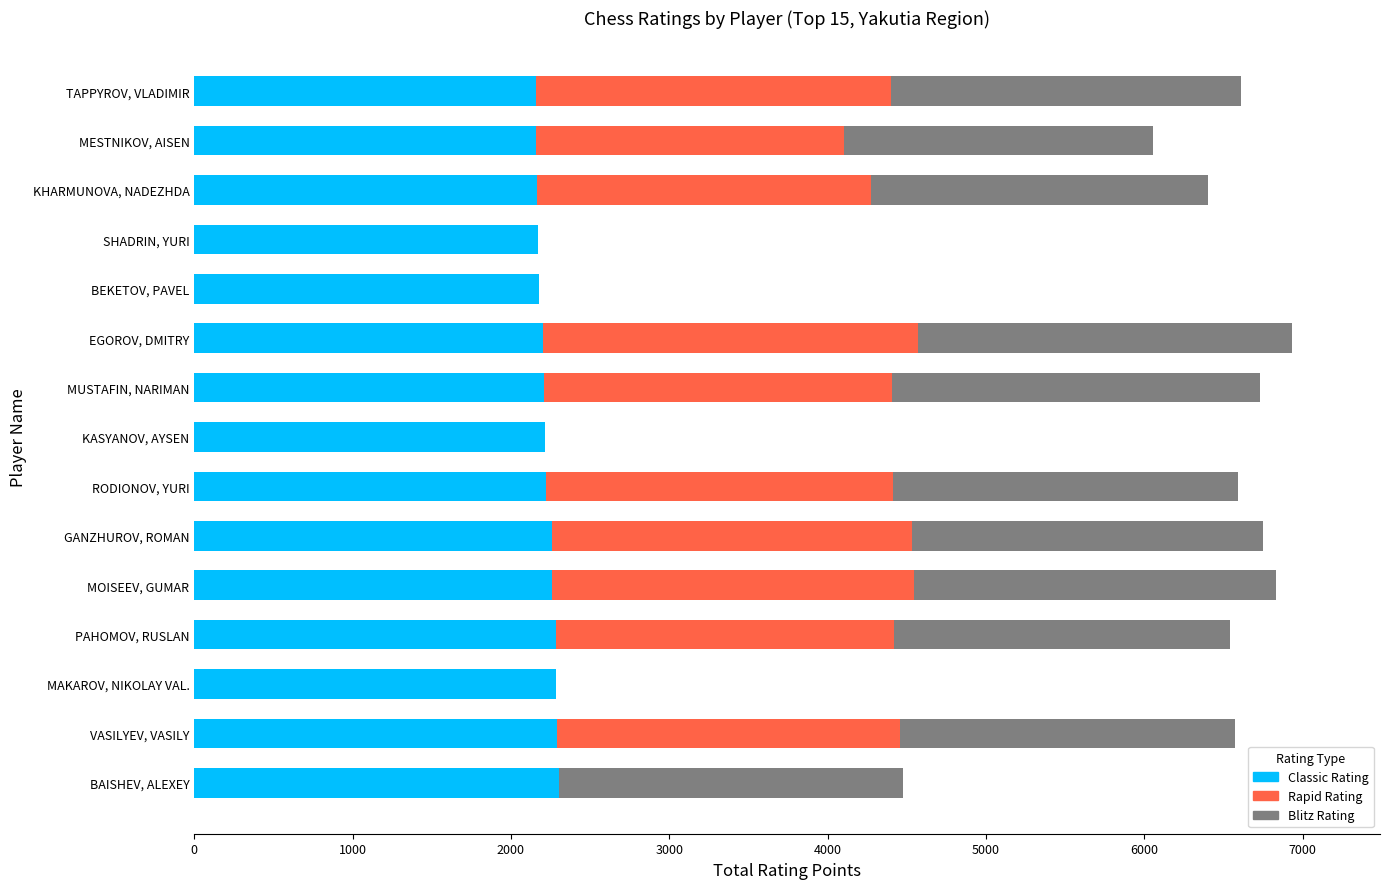

How many series are shown in this chart?

3